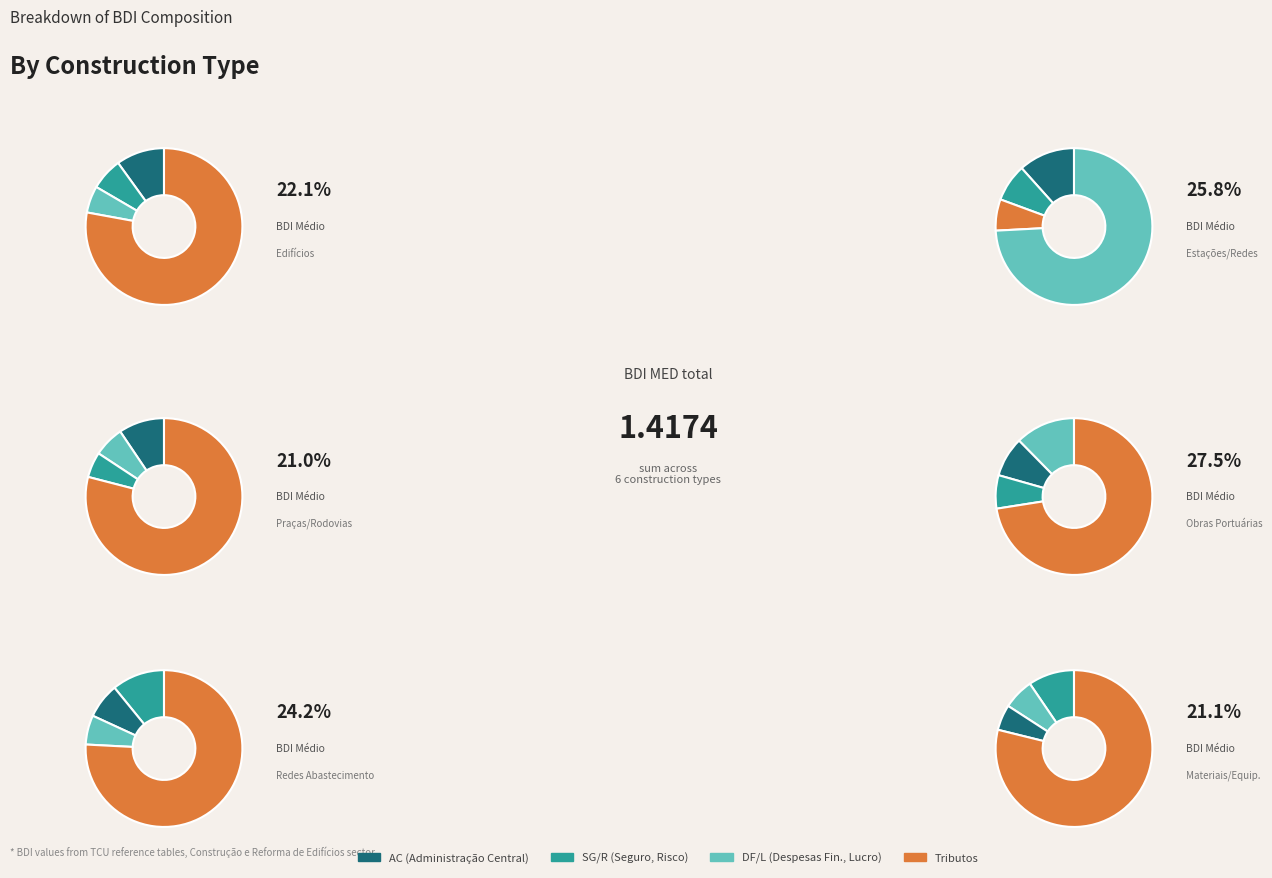

Is the sum of Obras Portuárias, Marítimas e Fluviais and Construção de Redes de Abastecimento greater than half?

No